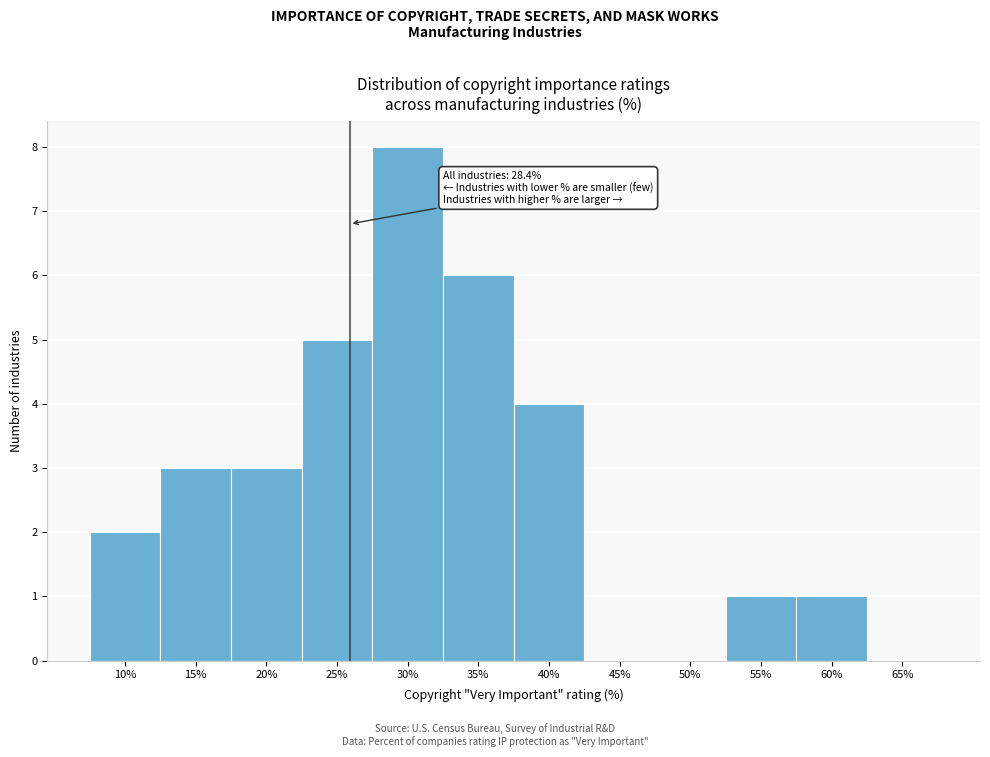

Reading left to right, extract all data points from this chart.

10%=2	15%=3	20%=3	25%=5	30%=8	35%=6	40%=4	45%=0	50%=0	55%=1	60%=1	65%=0